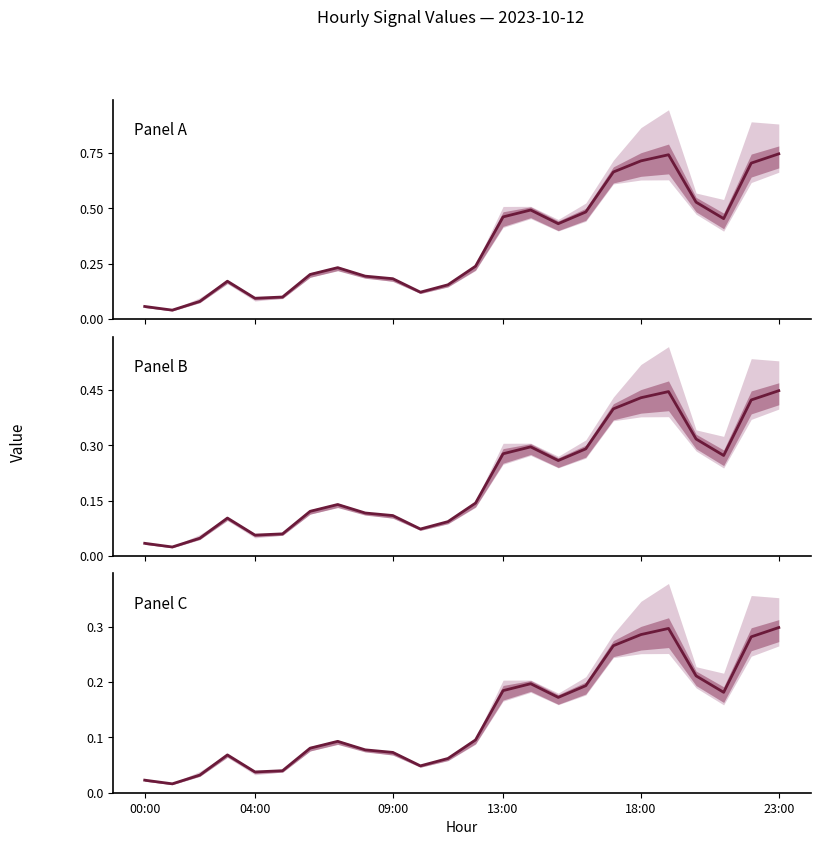

What is the label of the 2nd point from the right?

22